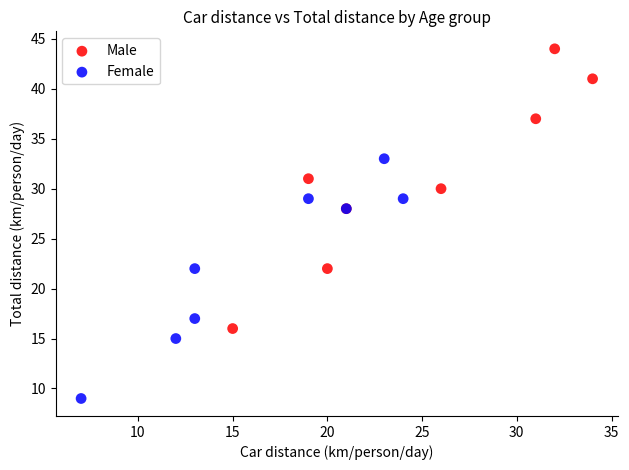

Which series reaches the maximum Y coordinate?

Male